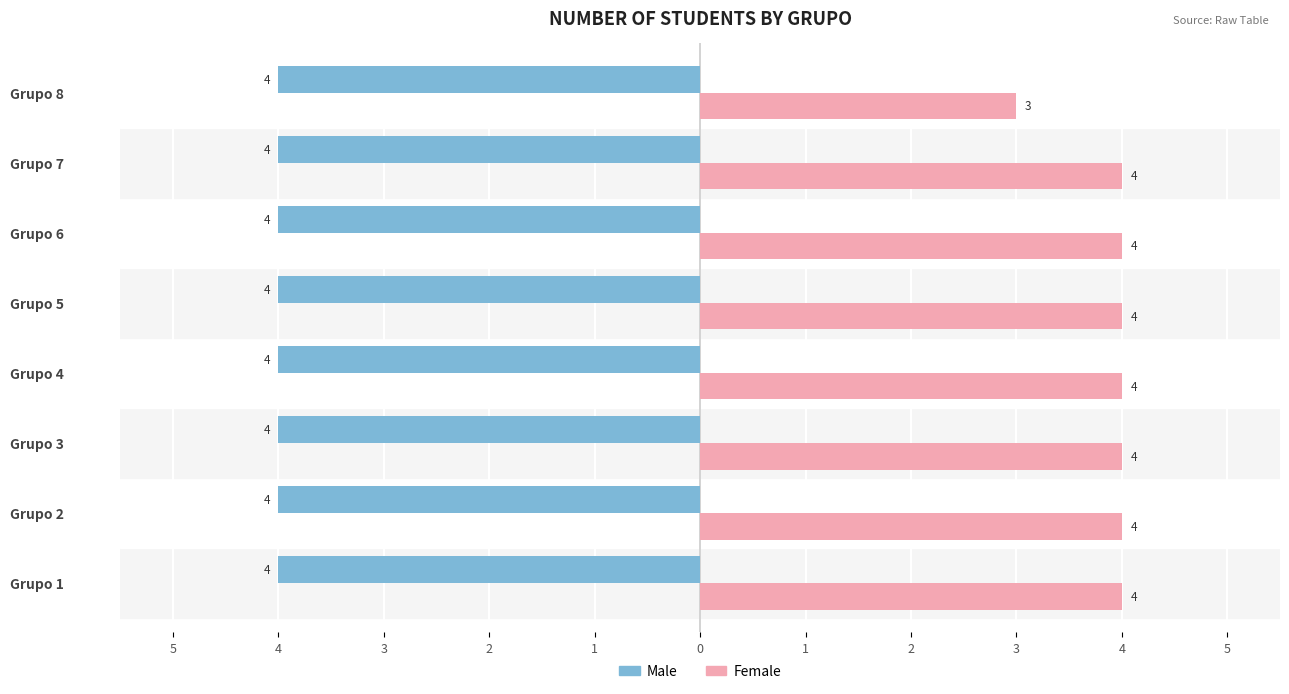

What is the difference between the second highest and minimum values in the Female series?

1.0